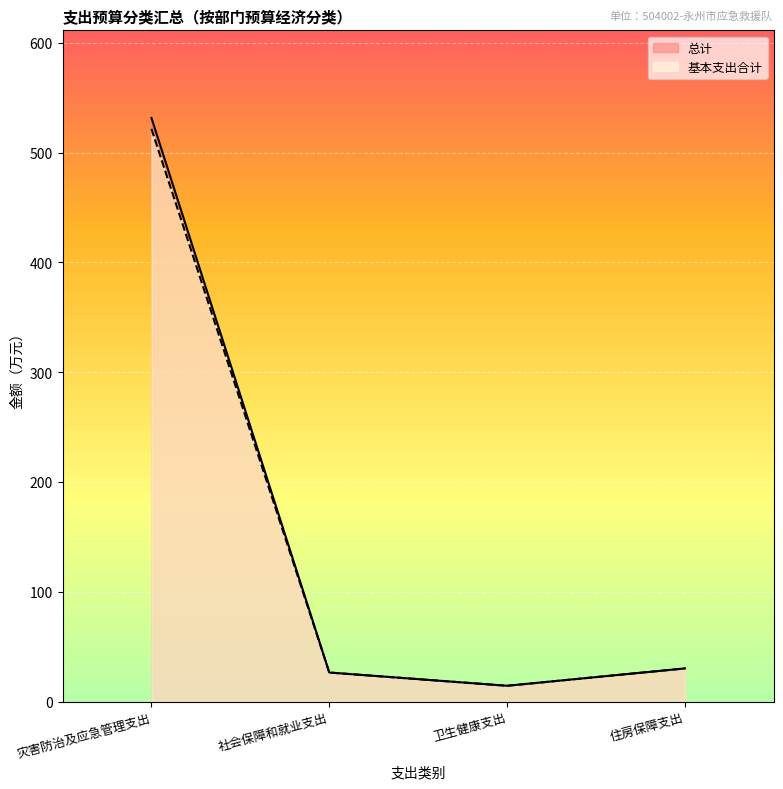

What is the sum of all 基本支出合计 values?

592.7